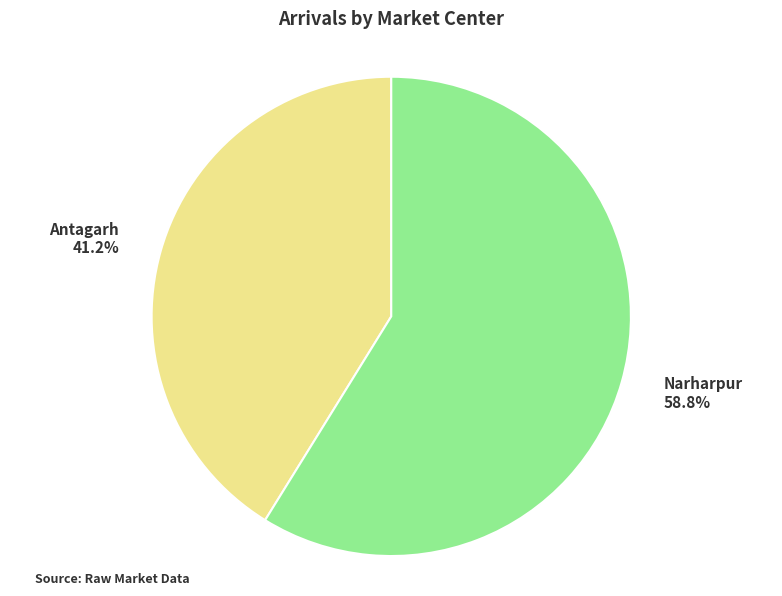

Is it true that Narharpur is 59% of the pie?

True